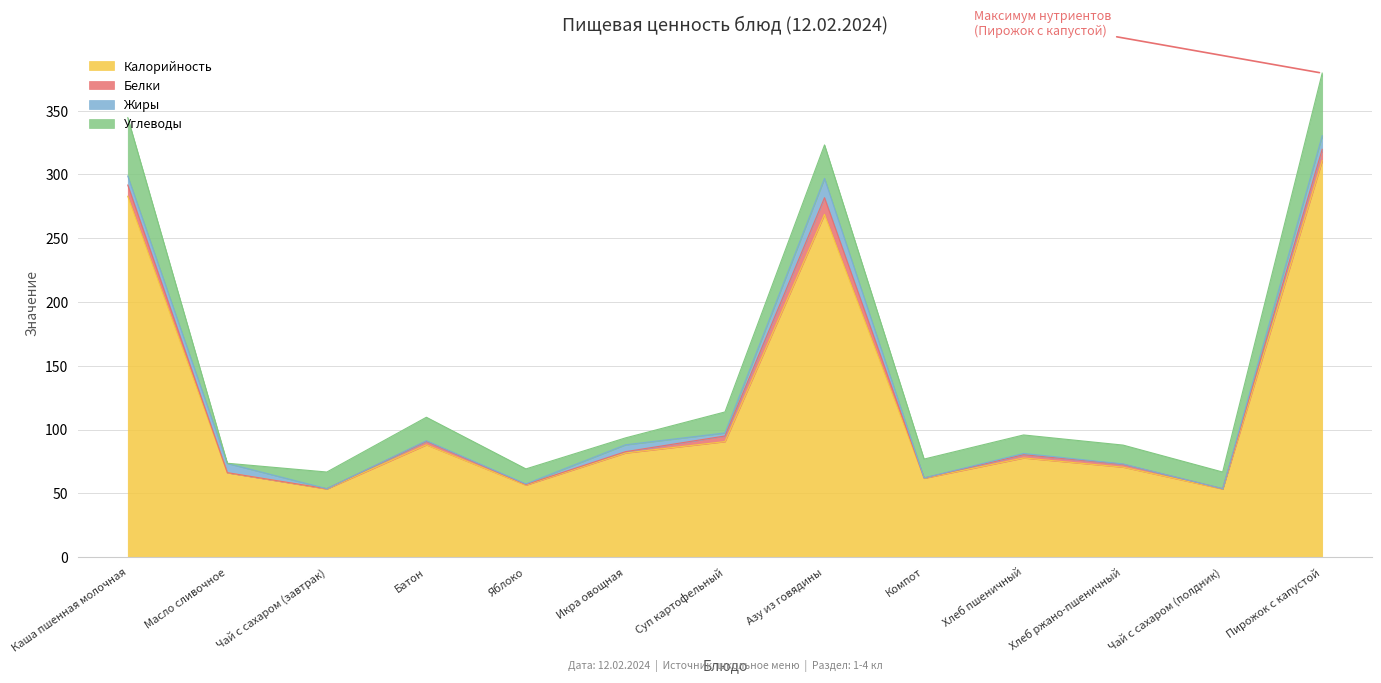

How many data points in Калорийность are less than 77?

6